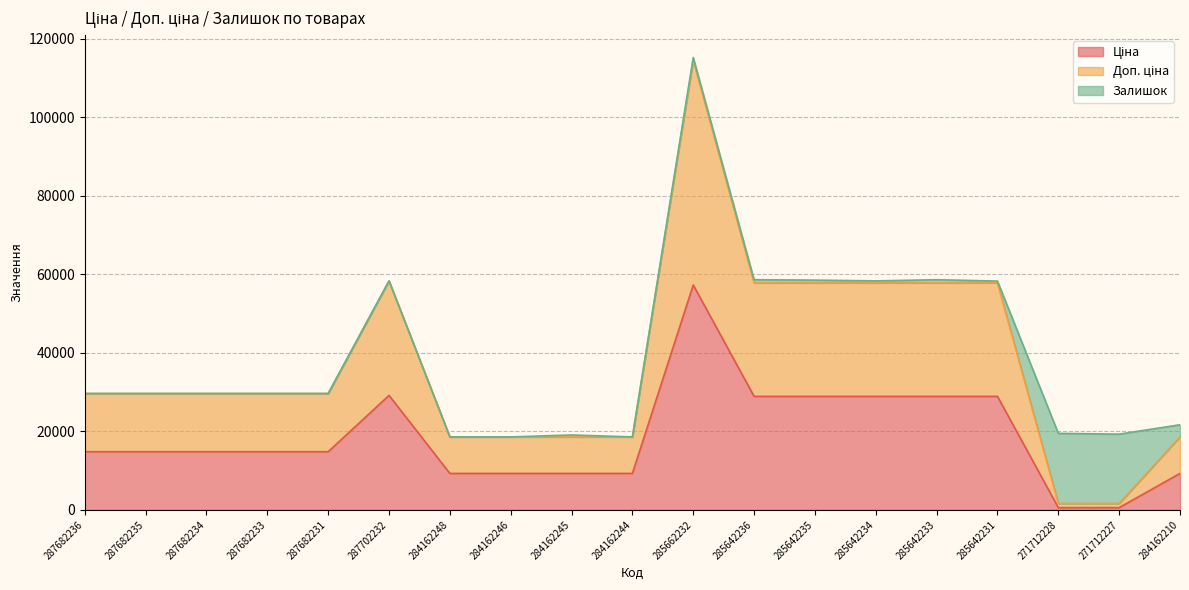

What is the total value across all series at 284162246?

18580.9